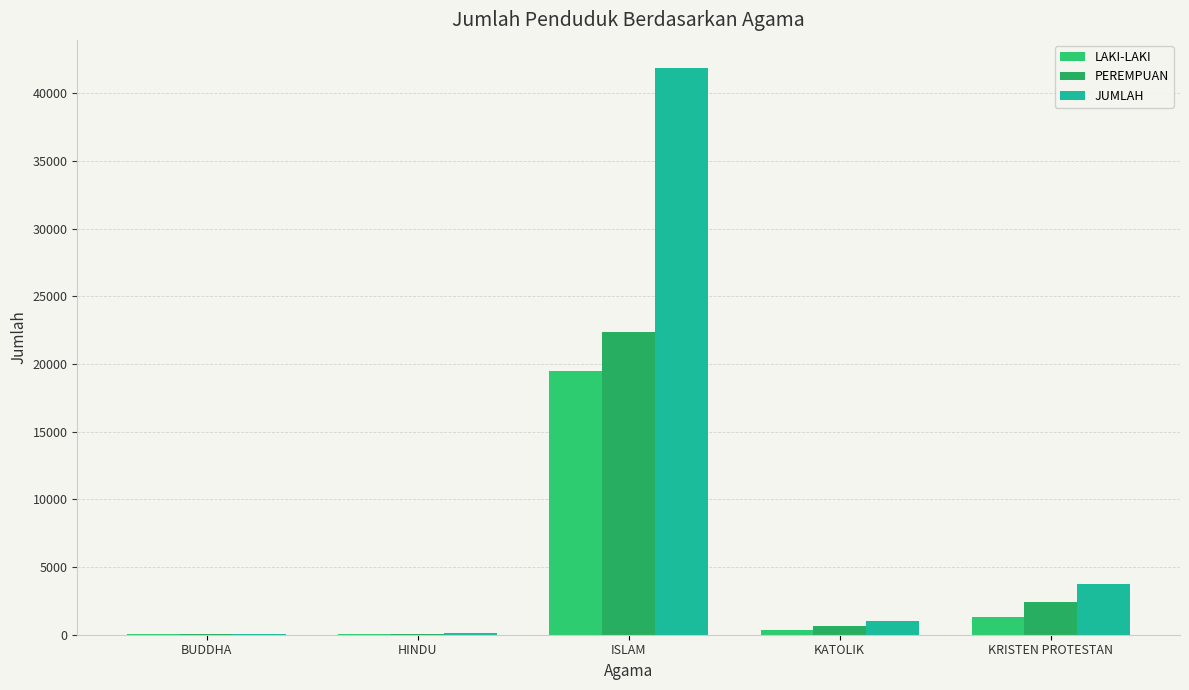

Is it true that LAKI-LAKI equals 1292 at KRISTEN PROTESTAN?

True